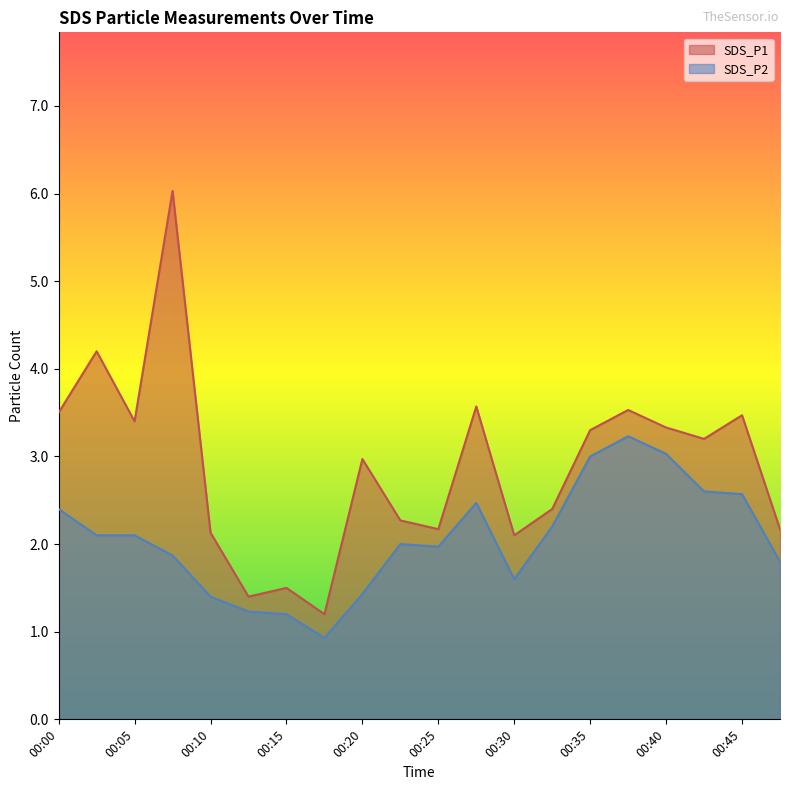

At which category does SDS_P1 reach its first local valley?

00:05